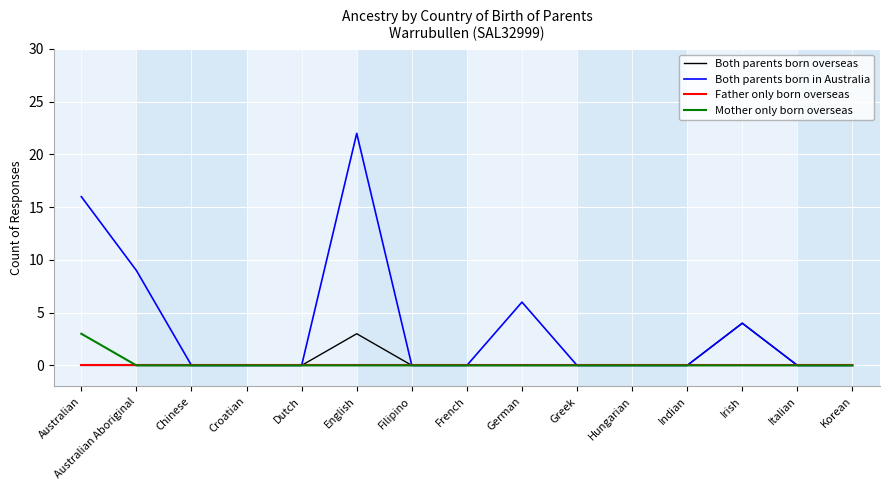

Which label corresponds to the largest value in the chart?

English